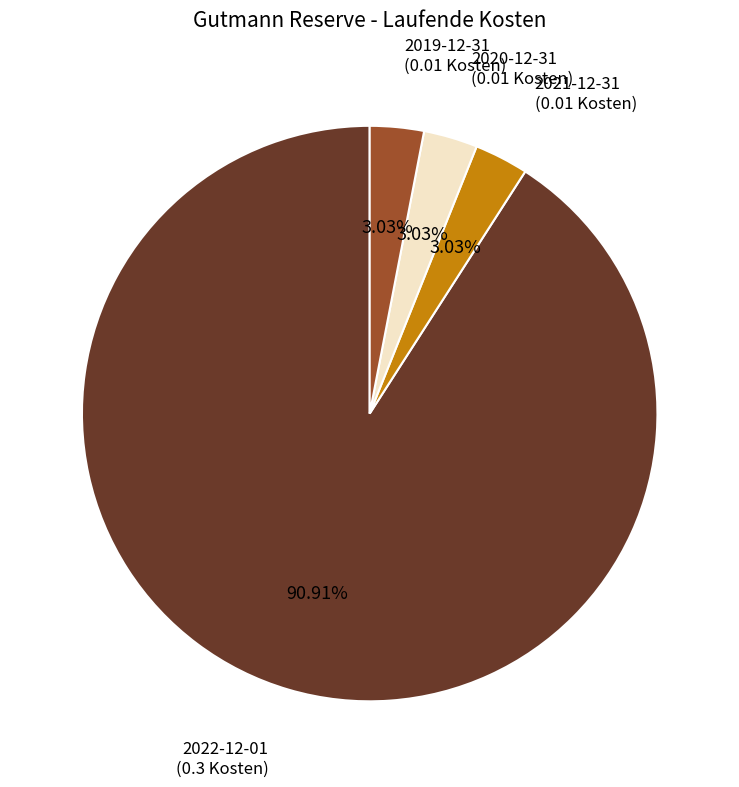

Does any single category account for the majority?

Yes